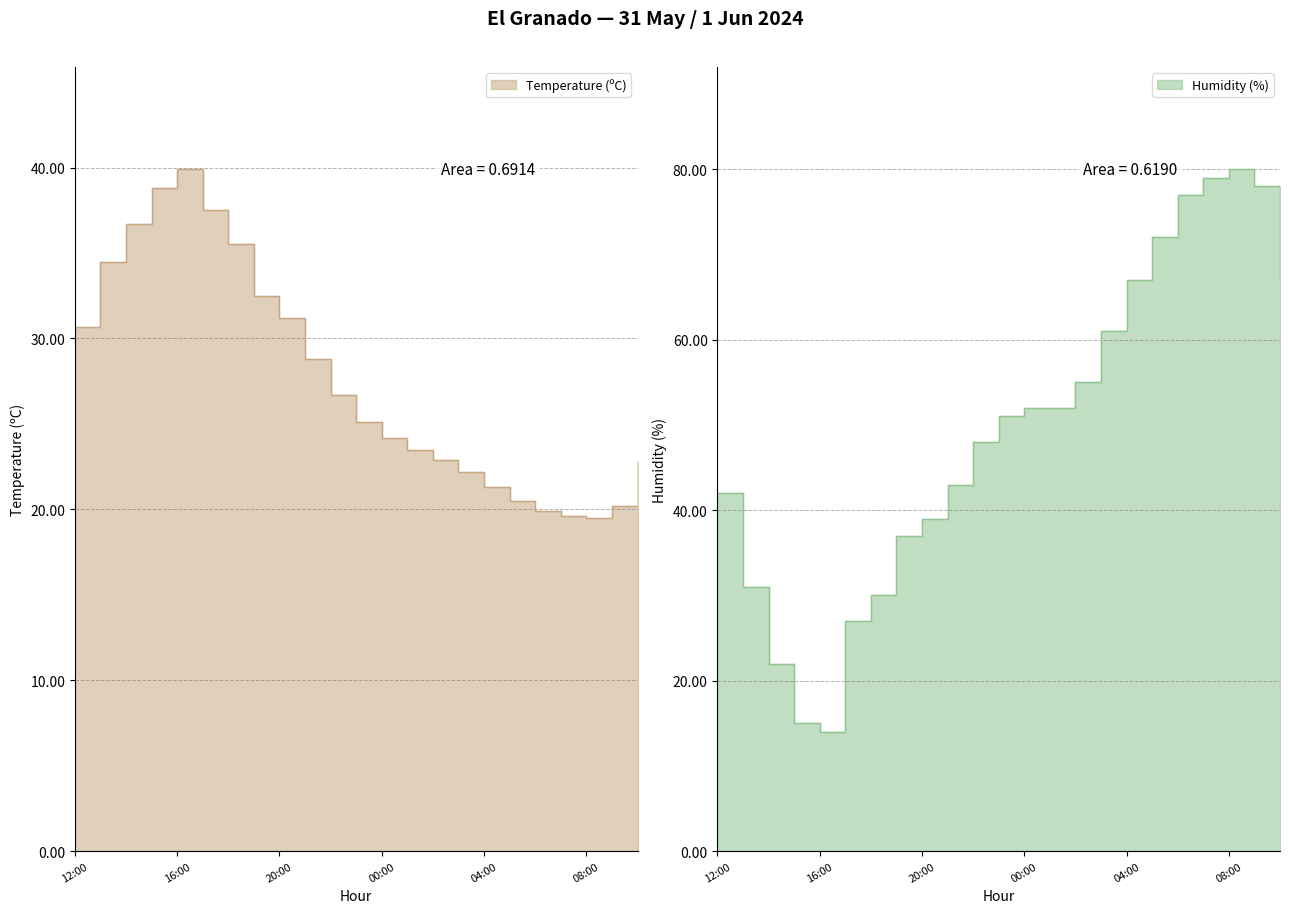

Which series ends up on top after the final intersection of Temperature (ºC) and Humidity (%)?

Humidity (%)